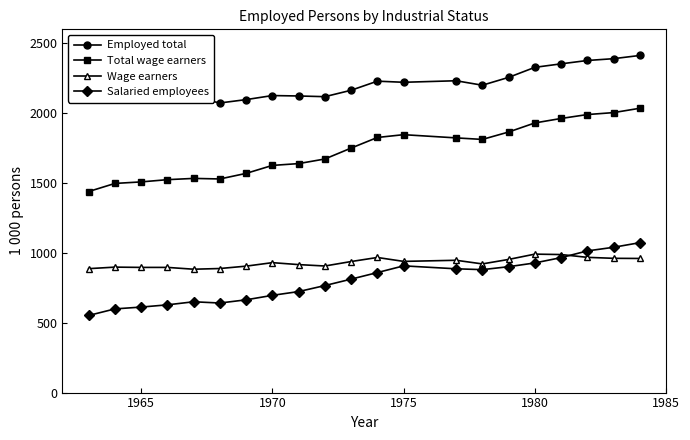

True or false: Employed total and Total wage earners intersect in this chart.

False